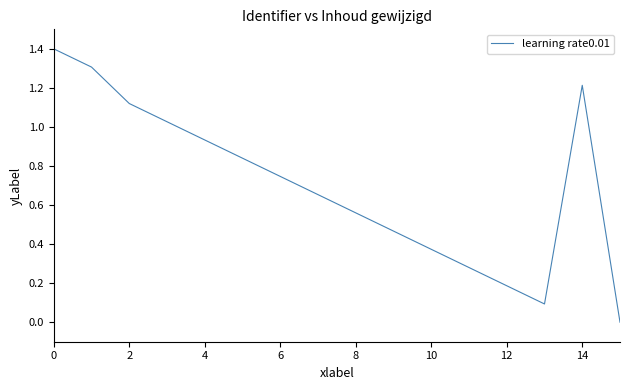

What is the difference between the maximum and minimum values?

1.4